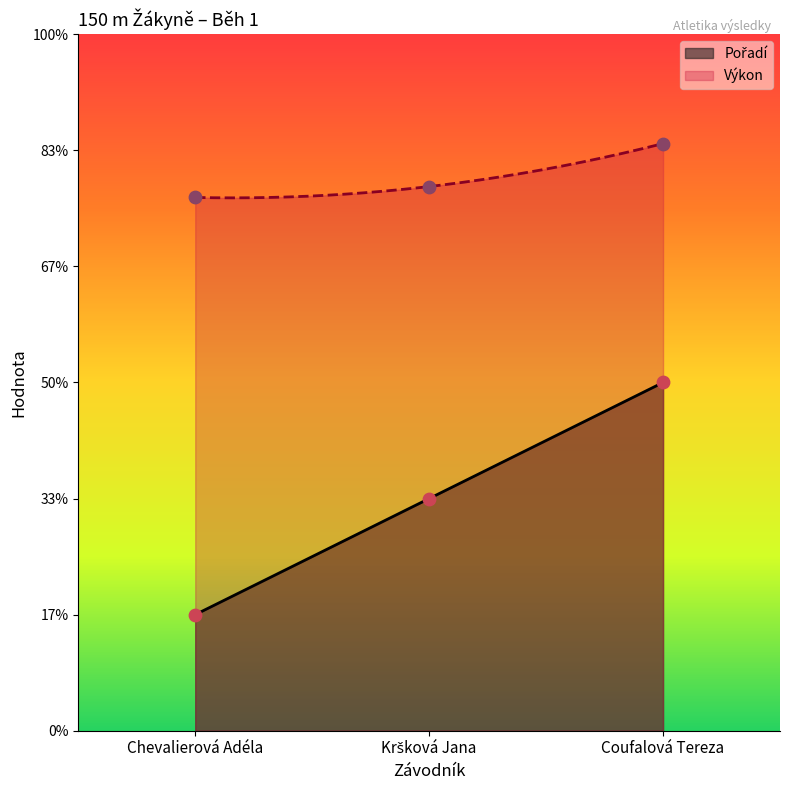

At how many categories does at least one series exceed 13?

3